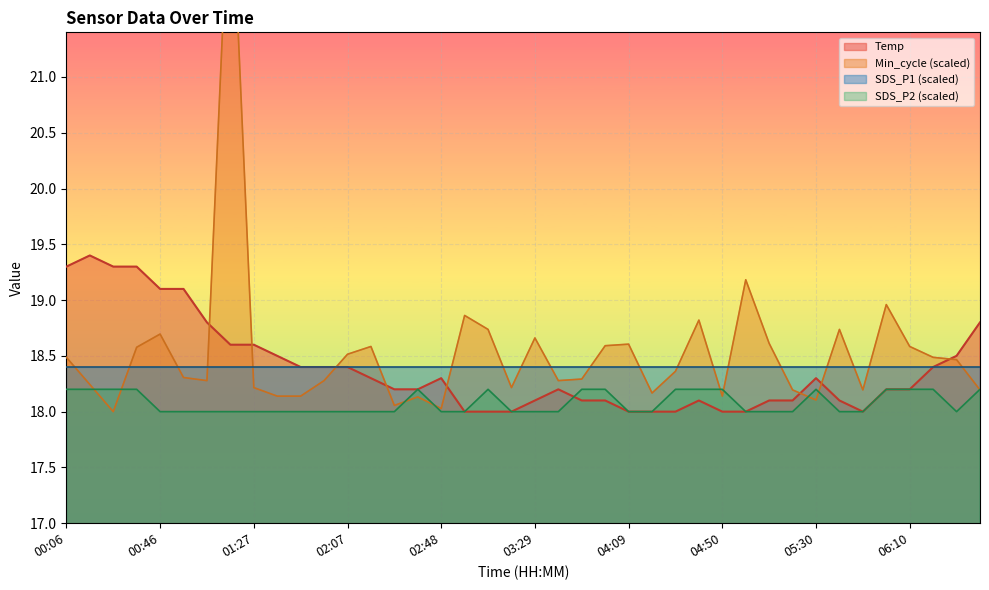

In SDS_P2, how many points are lower than both neighbors (excluding endpoints)?

1